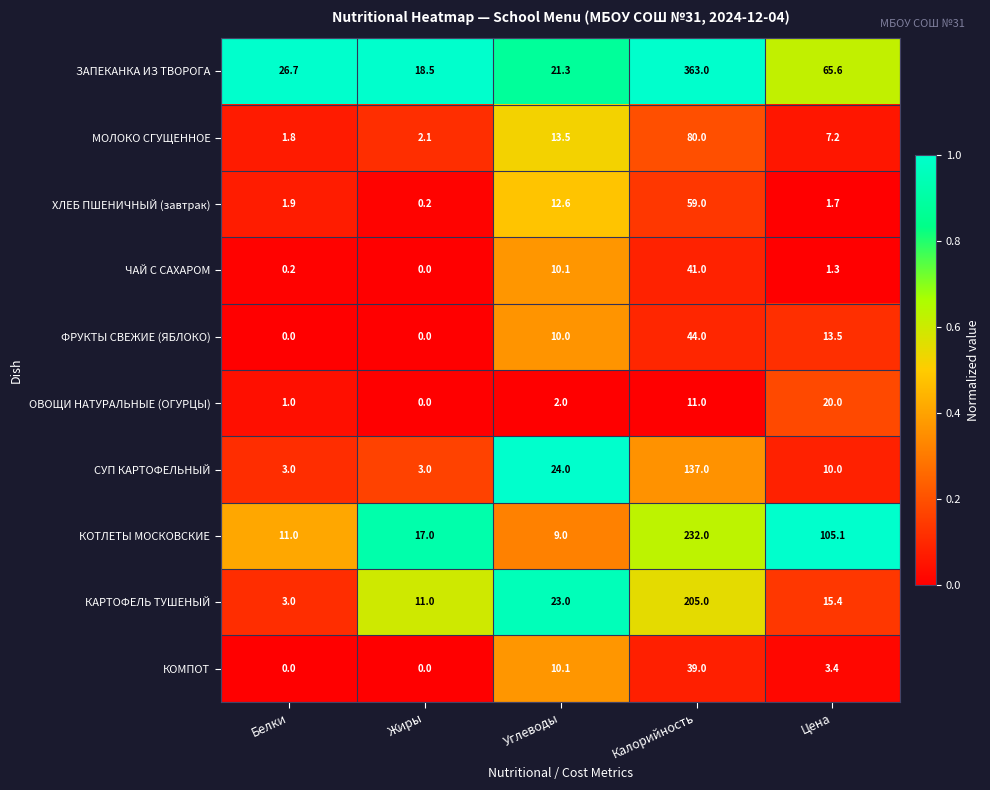

Rank the series by their maximum value, from lowest to highest.

ОВОЩИ НАТУРАЛЬНЫЕ (ОГУРЦЫ), КОМПОТ, ЧАЙ С САХАРОМ, ФРУКТЫ СВЕЖИЕ (ЯБЛОКО), ХЛЕБ ПШЕНИЧНЫЙ (завтрак), МОЛОКО СГУЩЕННОЕ, СУП КАРТОФЕЛЬНЫЙ, КАРТОФЕЛЬ ТУШЕНЫЙ, КОТЛЕТЫ МОСКОВСКИЕ, ЗАПЕКАНКА ИЗ ТВОРОГА